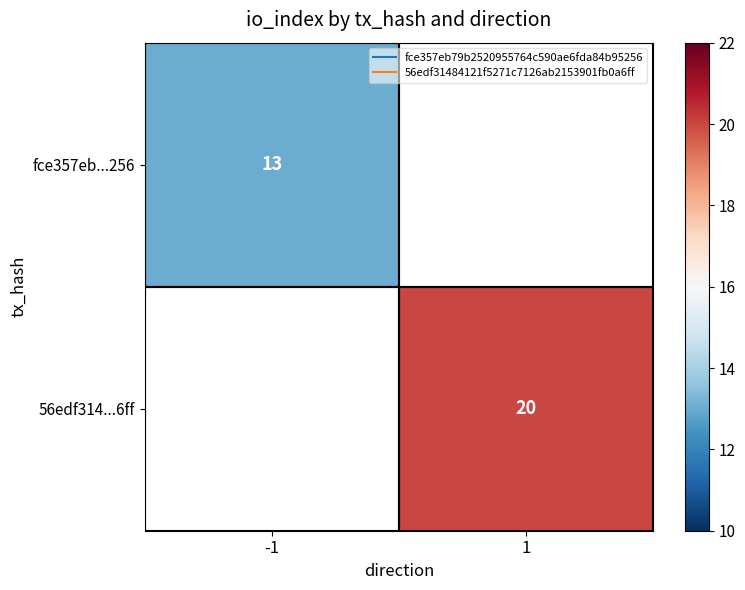

Is it true that fce357eb...256 equals 13.0 at -1?

True